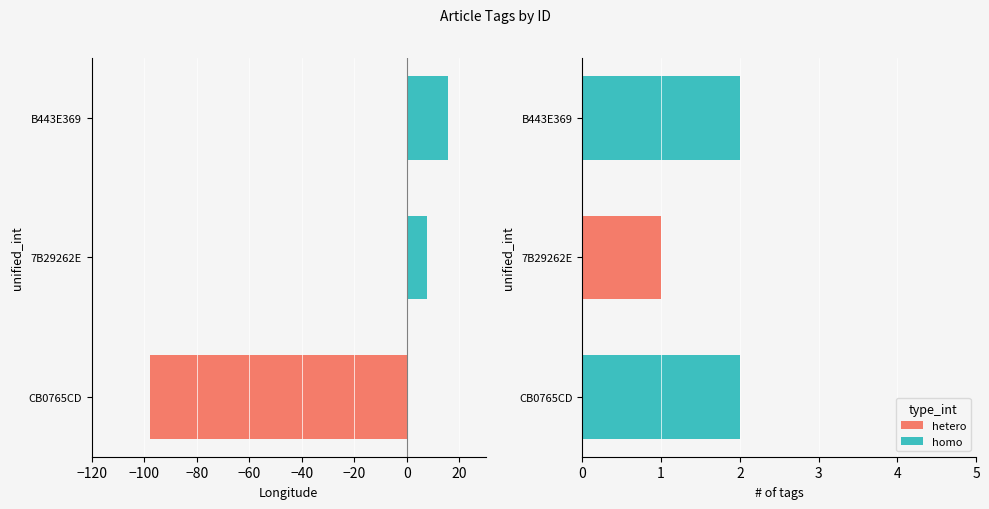

What is the value of the Longitude bar at the 3rd from the left?

15.6